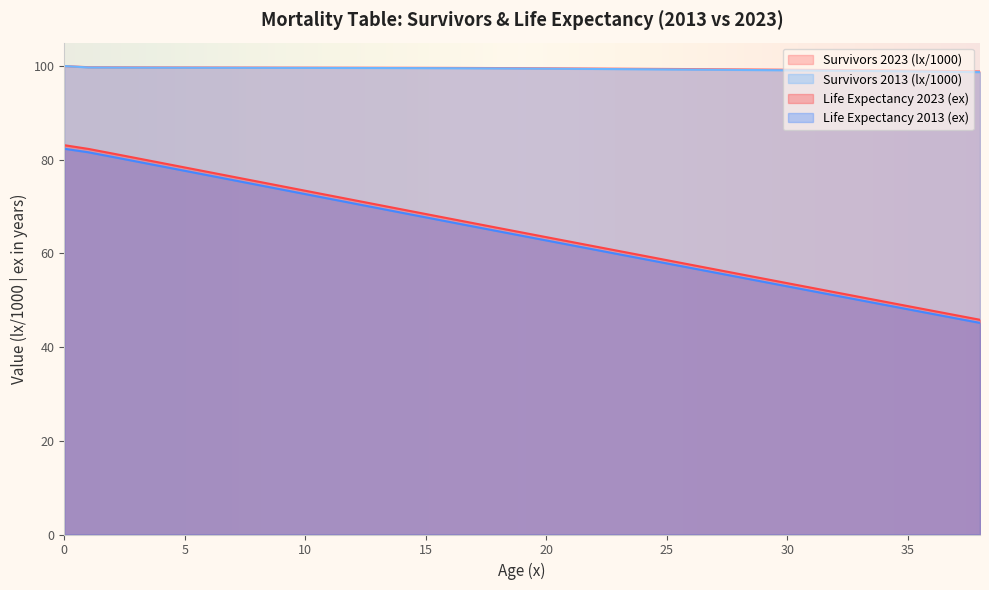

Reading right to left, what are all the values shown in this chart?

Survivors 2023: 38=98.9	37=98.9	36=99.0	35=99.0	34=99.1	33=99.1	32=99.1	31=99.2	30=99.2	29=99.3	28=99.3	27=99.3	26=99.4	25=99.4	24=99.4	23=99.4	22=99.5	21=99.5	20=99.5	19=99.5	18=99.6	17=99.6	16=99.6	15=99.6	14=99.6	13=99.6	12=99.7	11=99.7	10=99.7	9=99.7	8=99.7	7=99.7	6=99.7	5=99.7	4=99.7	3=99.7	2=99.7	1=99.8	0=100.0
Life Expectancy 2023: 38=45.8	37=46.8	36=47.8	35=48.8	34=49.7	33=50.7	32=51.7	31=52.7	30=53.7	29=54.6	28=55.6	27=56.6	26=57.6	25=58.6	24=59.5	23=60.5	22=61.5	21=62.5	20=63.5	19=64.5	18=65.4	17=66.4	16=67.4	15=68.4	14=69.4	13=70.4	12=71.4	11=72.4	10=73.4	9=74.4	8=75.4	7=76.4	6=77.4	5=78.4	4=79.3	3=80.3	2=81.3	1=82.3	0=83.1
Survivors 2013: 38=98.7	37=98.8	36=98.8	35=98.9	34=98.9	33=99.0	32=99.0	31=99.1	30=99.1	29=99.1	28=99.2	27=99.2	26=99.2	25=99.3	24=99.3	23=99.3	22=99.4	21=99.4	20=99.4	19=99.5	18=99.5	17=99.5	16=99.5	15=99.6	14=99.6	13=99.6	12=99.6	11=99.6	10=99.6	9=99.6	8=99.6	7=99.6	6=99.6	5=99.6	4=99.6	3=99.7	2=99.7	1=99.7	0=100.0
Life Expectancy 2013: 38=45.2	37=46.1	36=47.1	35=48.1	34=49.1	33=50.0	32=51.0	31=52.0	30=53.0	29=54.0	28=54.9	27=55.9	26=56.9	25=57.9	24=58.9	23=59.8	22=60.8	21=61.8	20=62.8	19=63.8	18=64.7	17=65.7	16=66.7	15=67.7	14=68.7	13=69.7	12=70.7	11=71.7	10=72.7	9=73.7	8=74.7	7=75.7	6=76.6	5=77.6	4=78.6	3=79.6	2=80.6	1=81.6	0=82.3